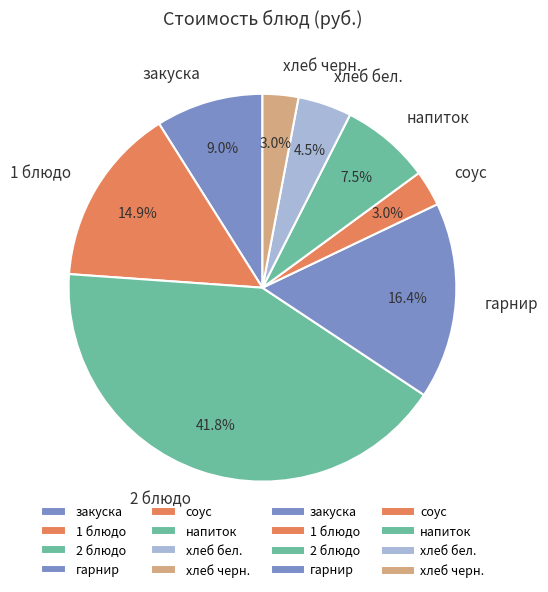

What is the largest slice in the pie chart?

2 блюдо